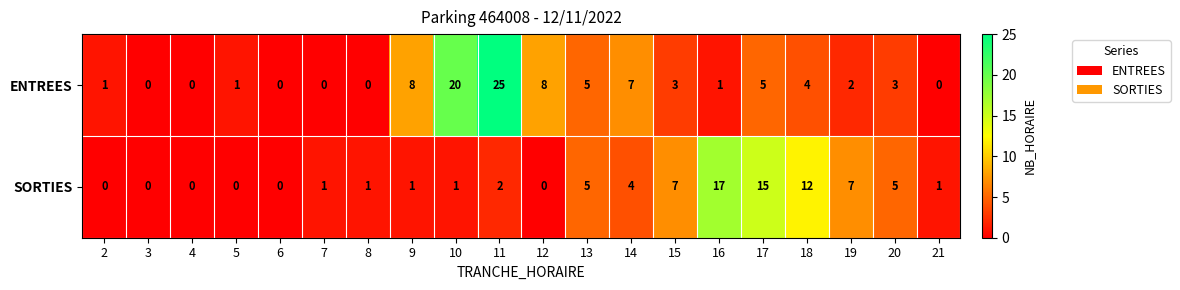

How many categories are shown in the chart?

20